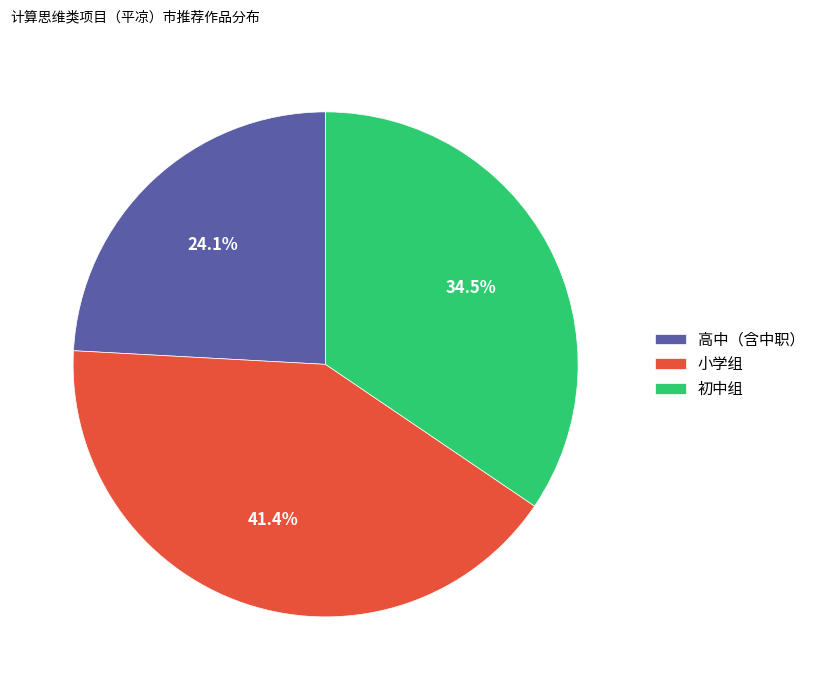

Which category has the smallest portion of the pie?

高中（含中职）